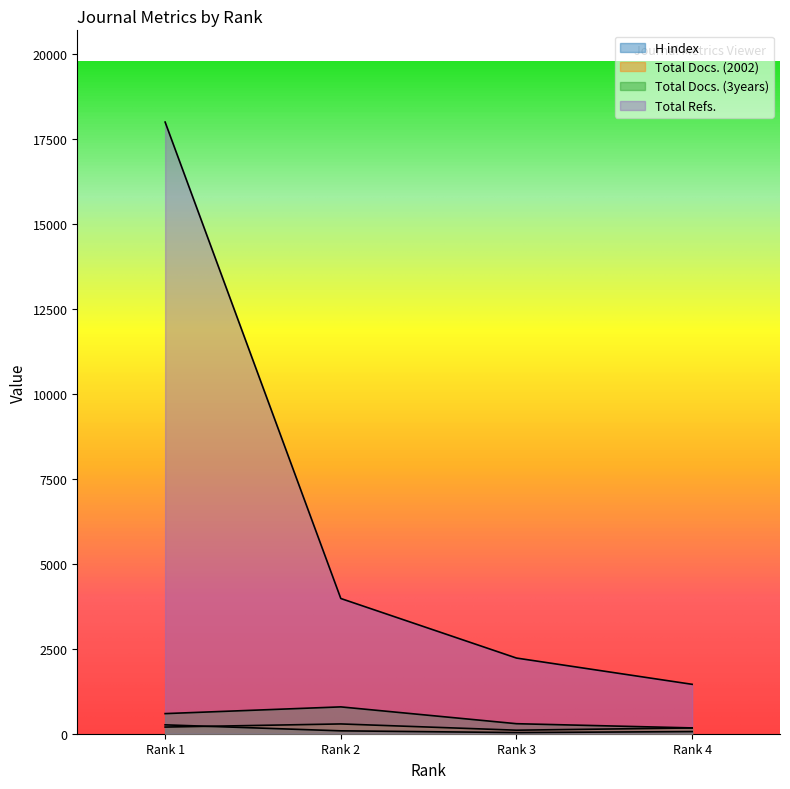

The H index series shows 85 at Rank 2. True or false?

True